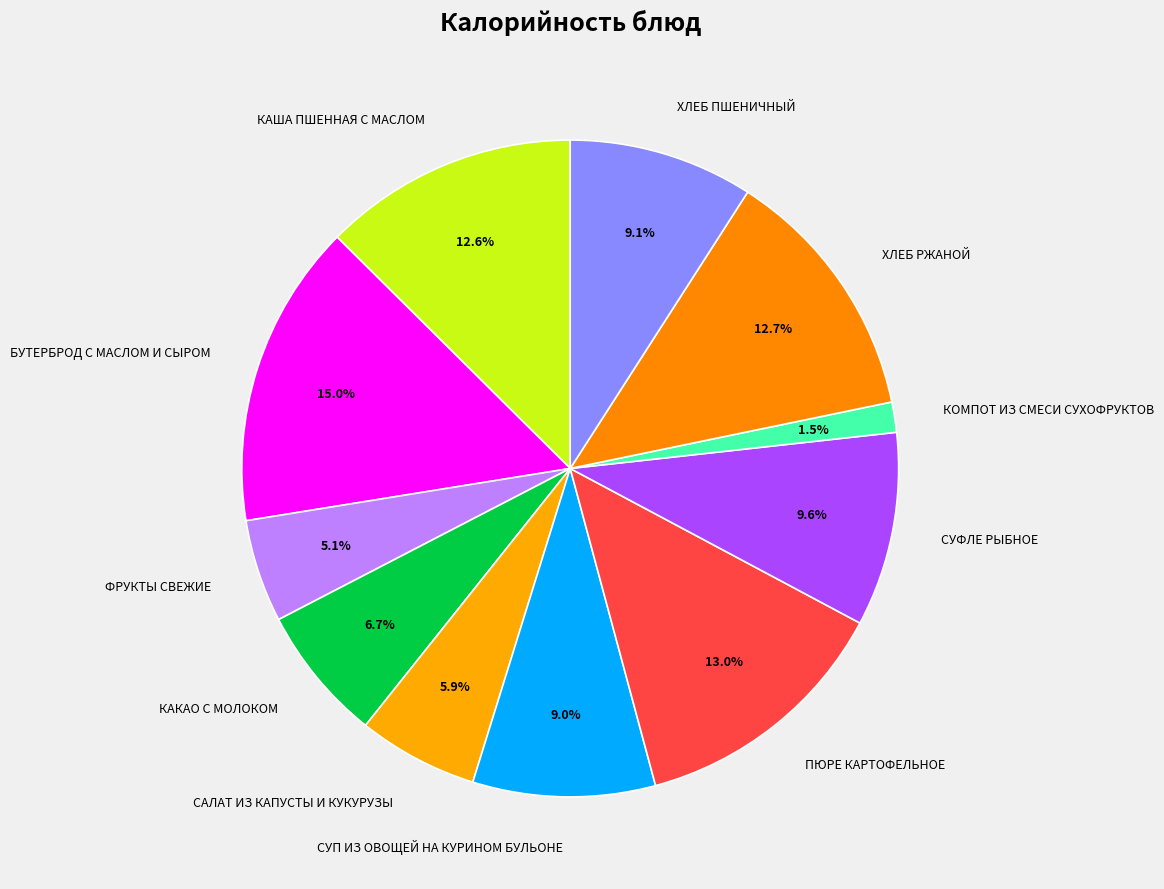

What is the smallest slice in the pie chart?

КОМПОТ ИЗ СМЕСИ СУХОФРУКТОВ